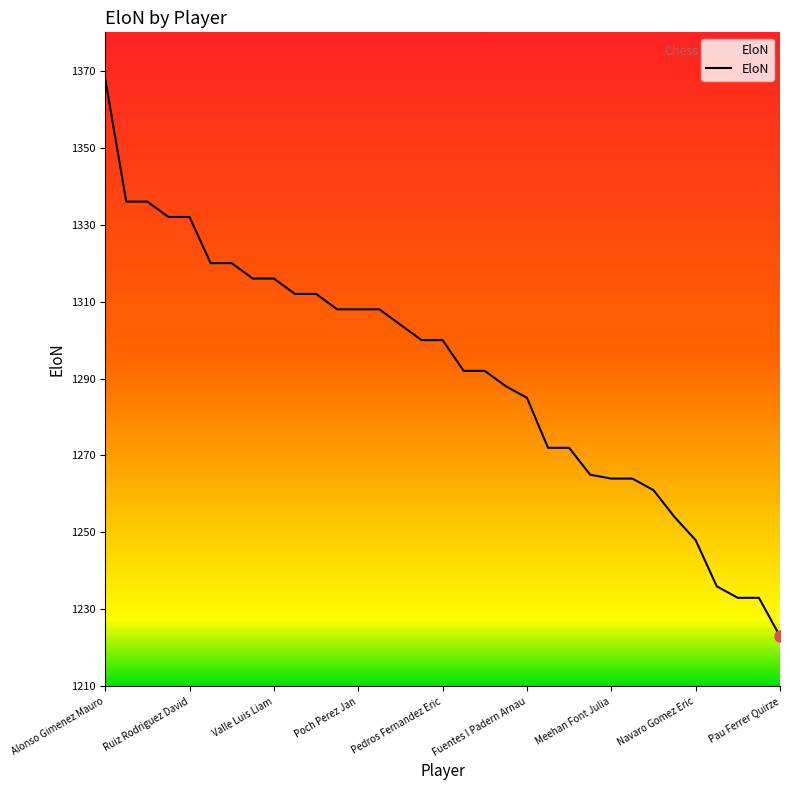

True or false: the data shows 1285 at Fuentes I Padern Arnau.

True